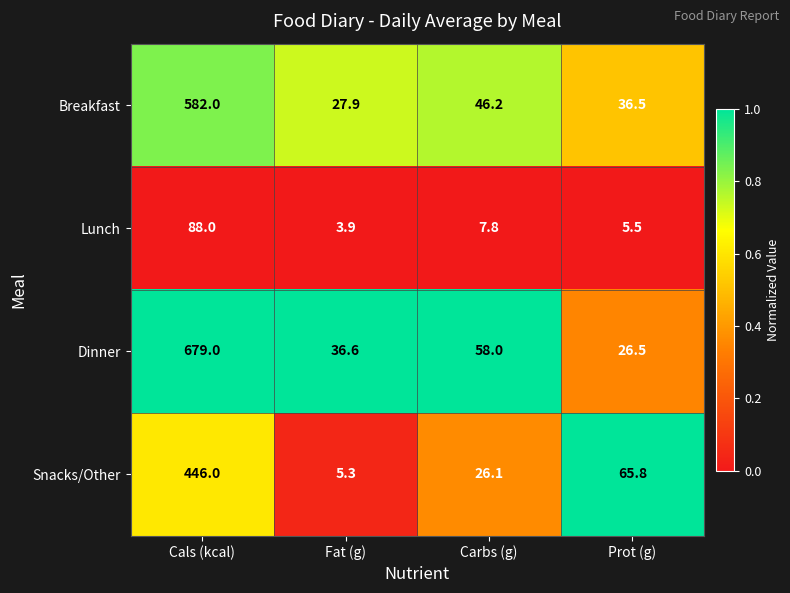

List the series in order of their peak value, lowest first.

Lunch, Snacks/Other, Breakfast, Dinner